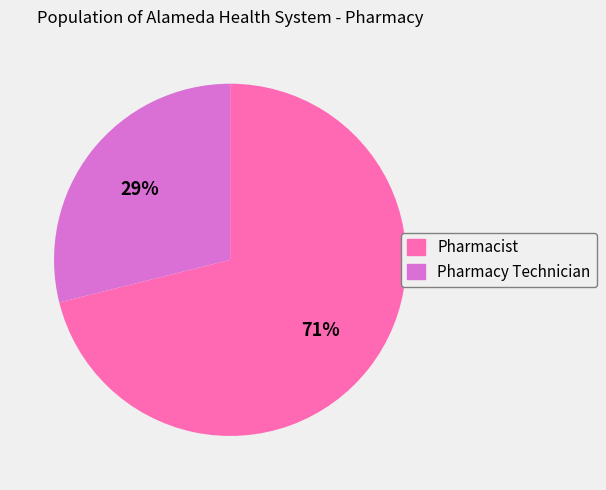

Do Pharmacist and Pharmacy Technician together represent more than half of the pie?

Yes